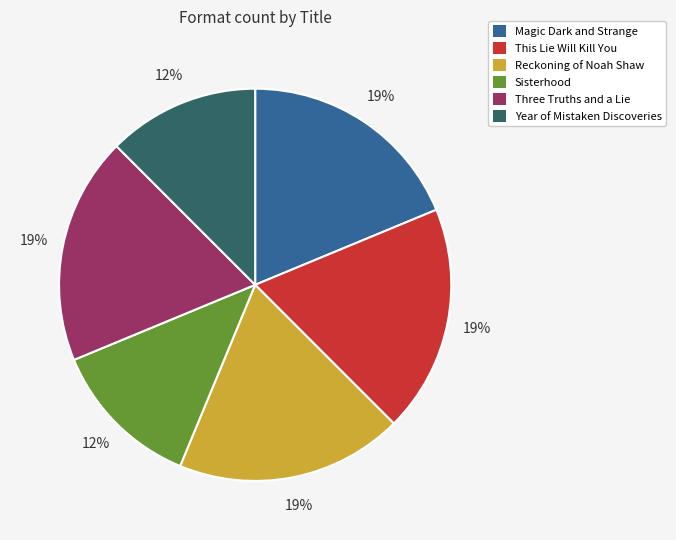

To the nearest percent, what portion does Three Truths and a Lie represent?

19%